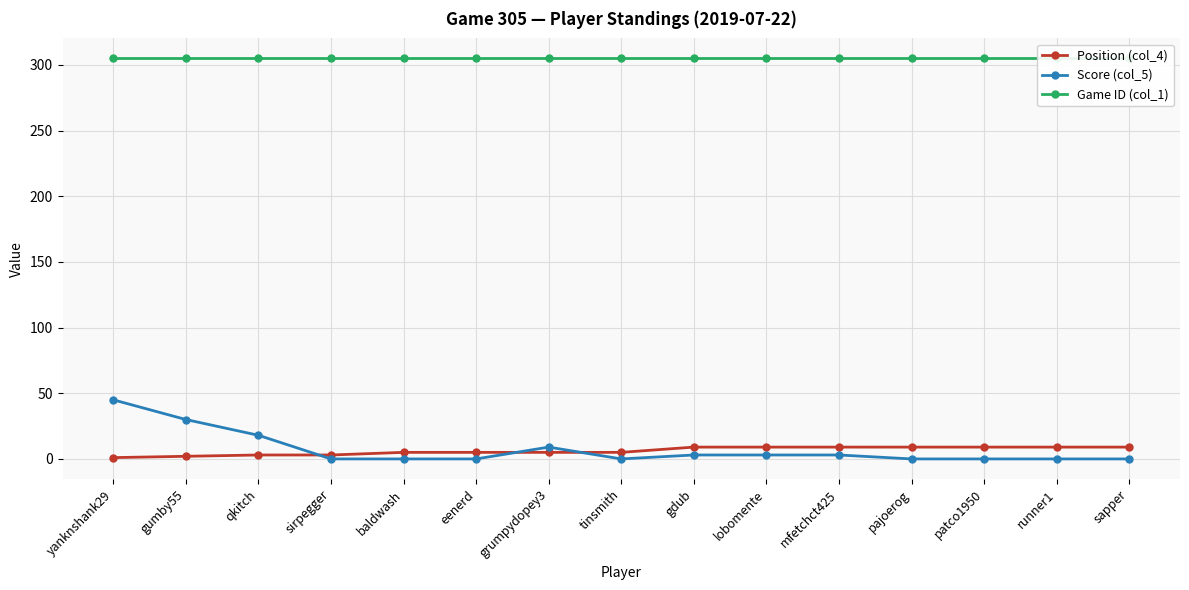

What is the difference between the maximum and minimum values in the Score (col_5) series?

45